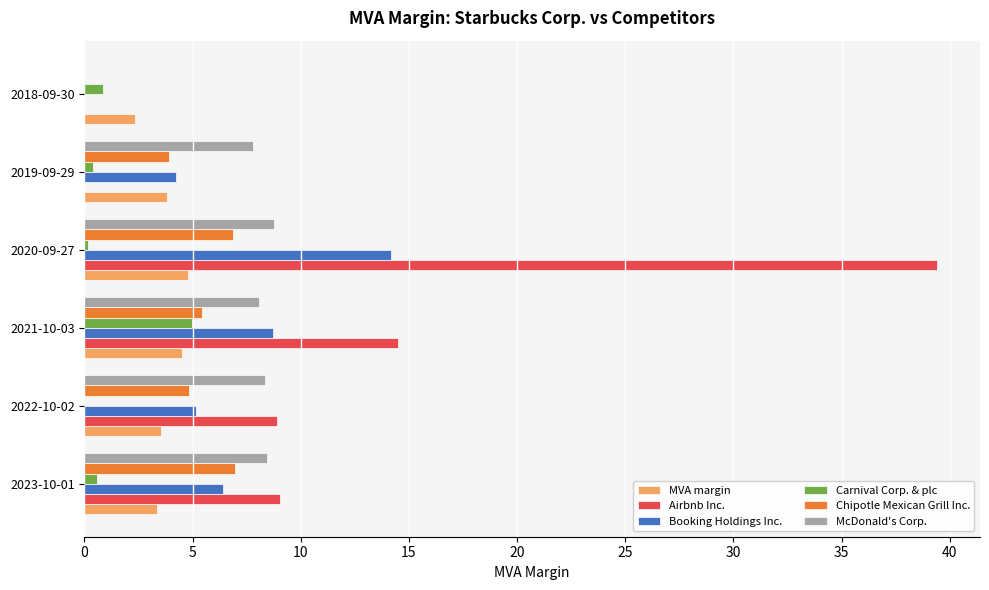

Which series changed the most between 2022-10-02 and 2018-09-30?

Airbnb Inc.